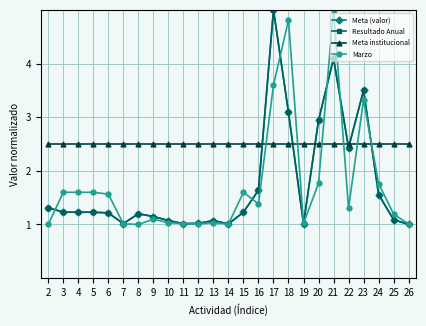

True or false: Meta (valor) has a value of 2.2 at 2.

False